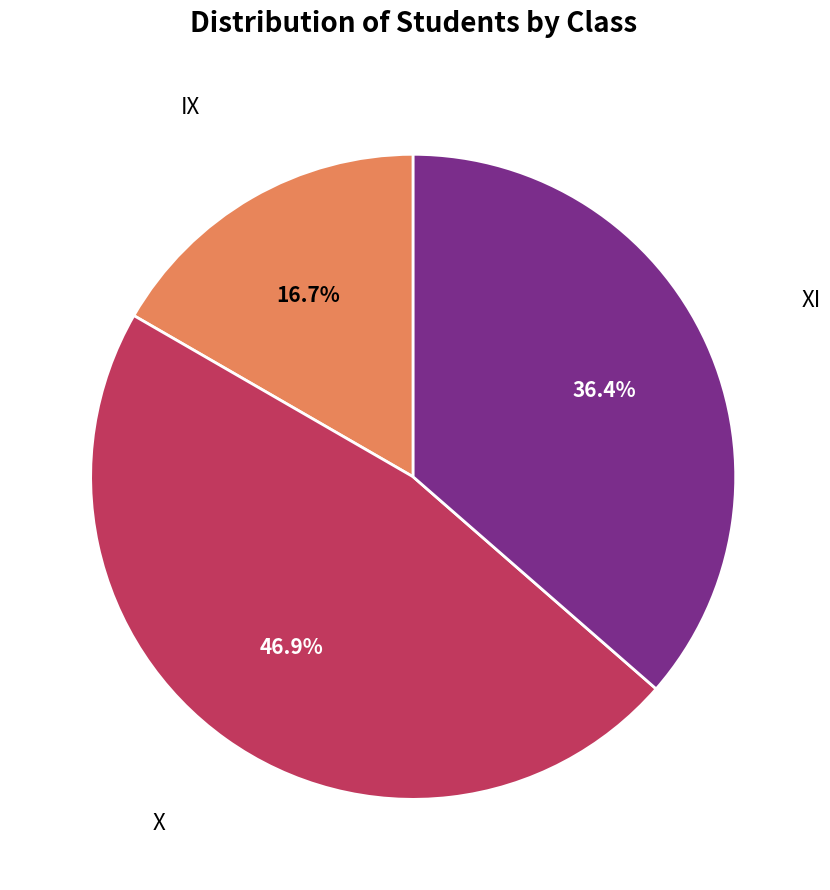

Rank the categories by value from highest to lowest.

X, XI, IX